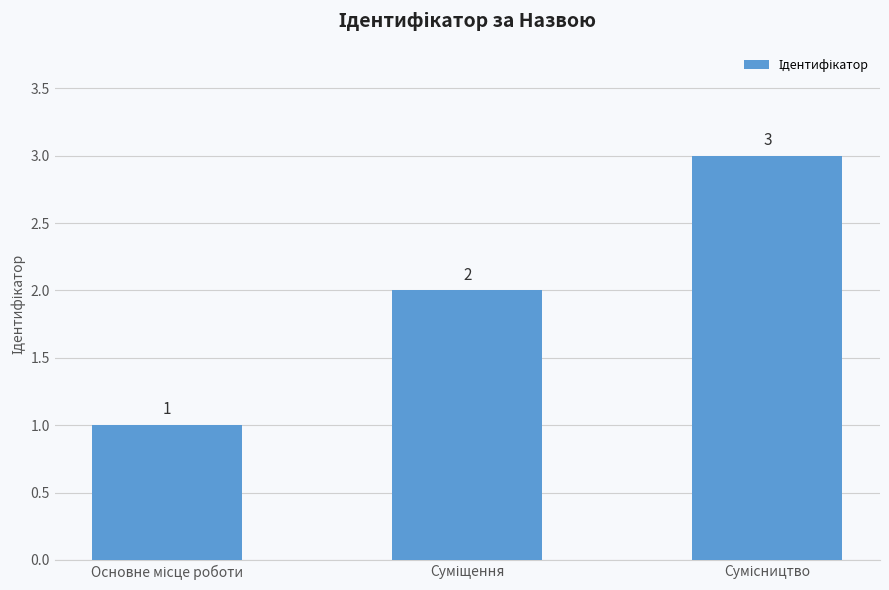

What is the value of the 3rd bar from the left?

3